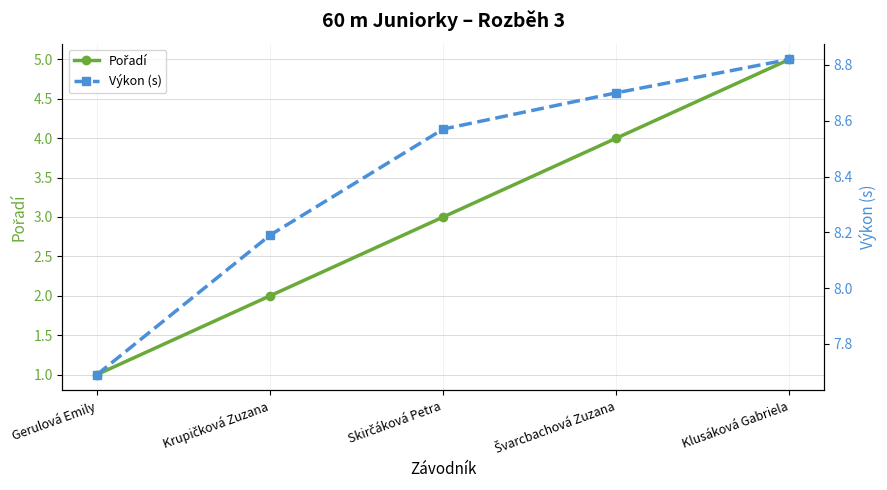

Is the value of Pořadí at Gerulová Emily greater than the value of Výkon (s) at Švarcbachová Zuzana?

No